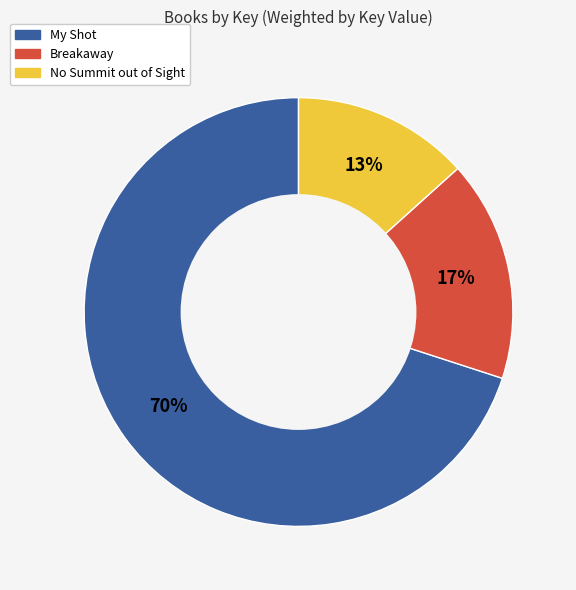

Which slice is the smallest?

No Summit out of Sight